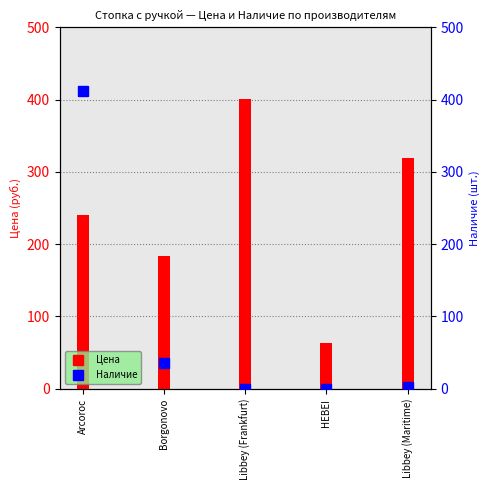

How many values are below 2?

2